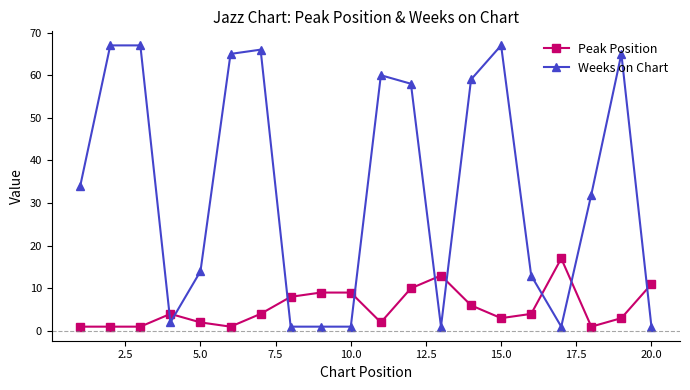

True or false: Peak Position and Weeks on Chart intersect in this chart.

True